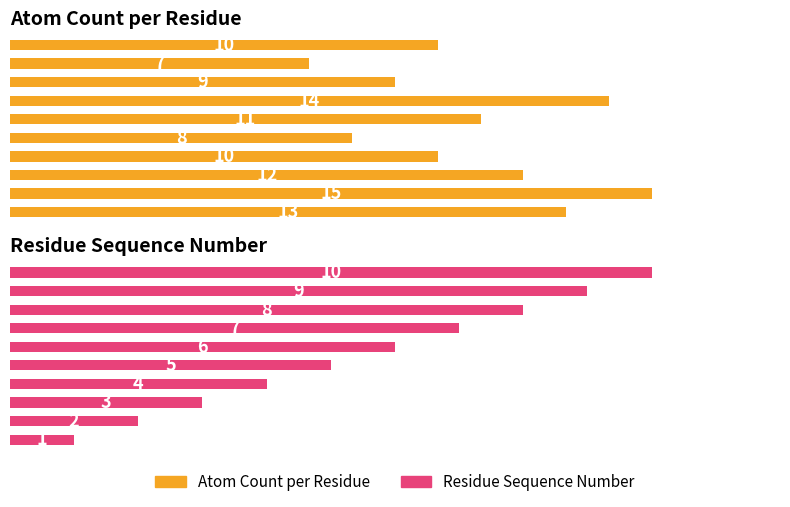

How many values in the Atom Count per Residue series exceed 11?

4